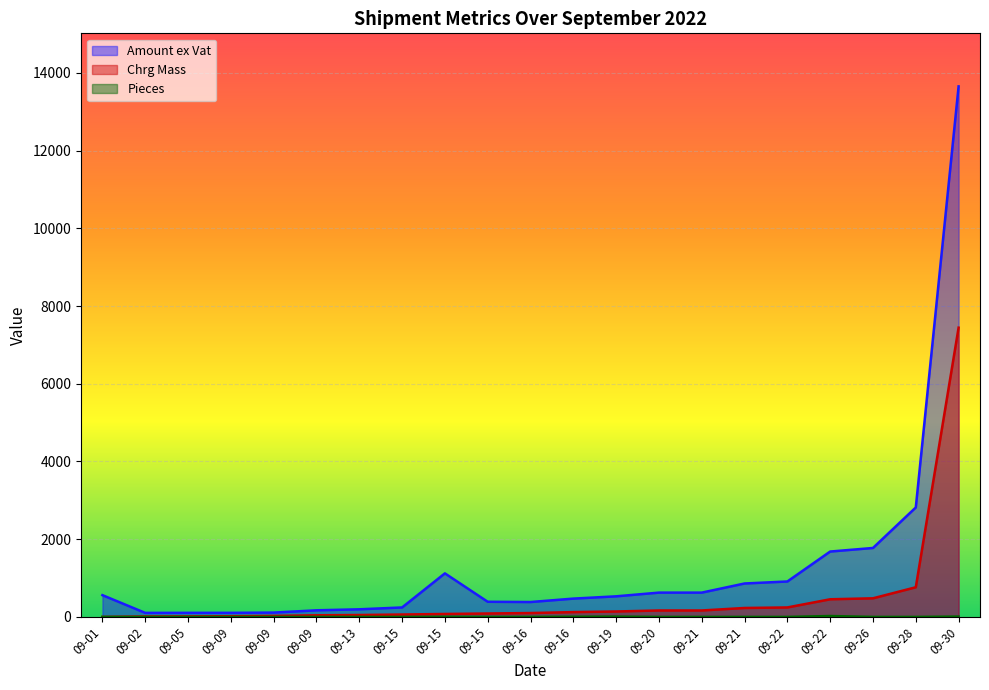

What is the value of the Pieces point at the 19th from the left?

1.0